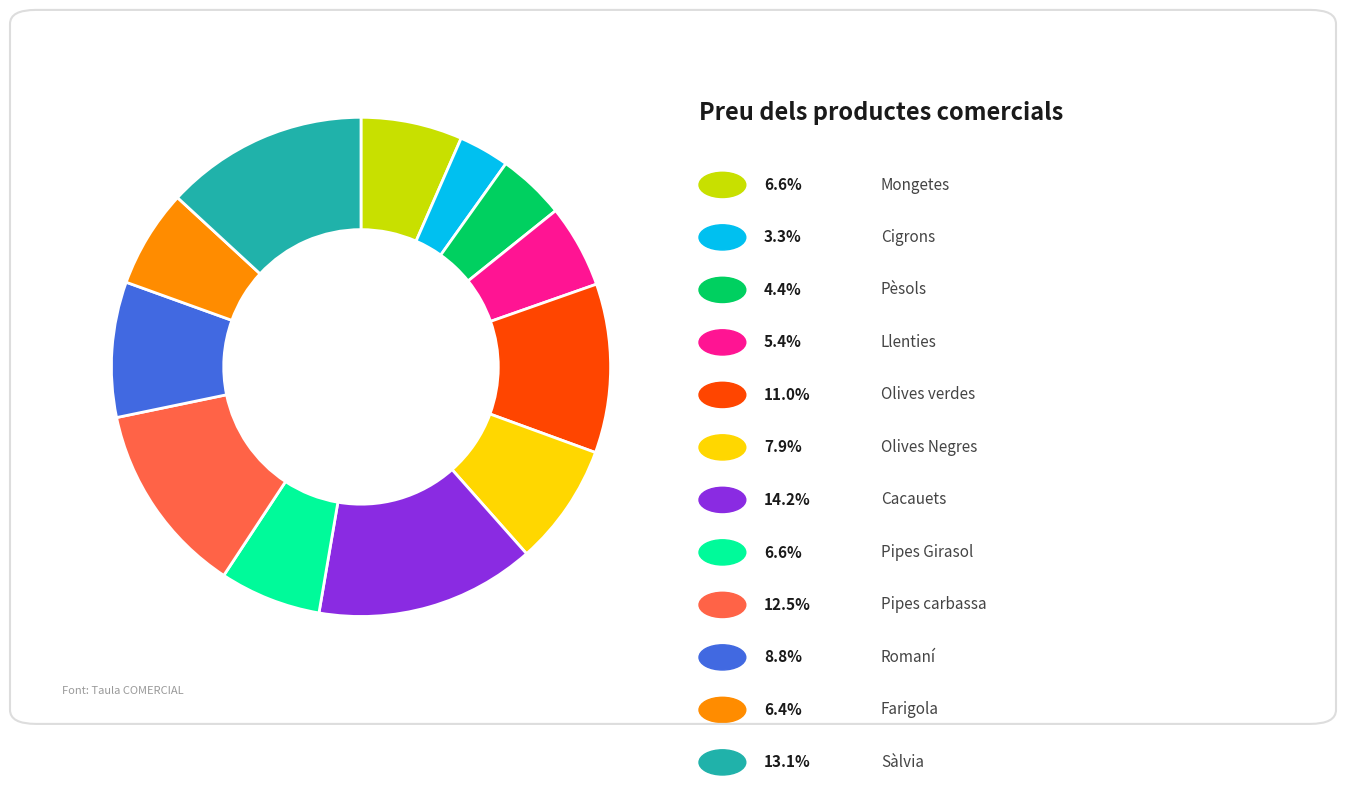

Count the number of slices in the pie.

12